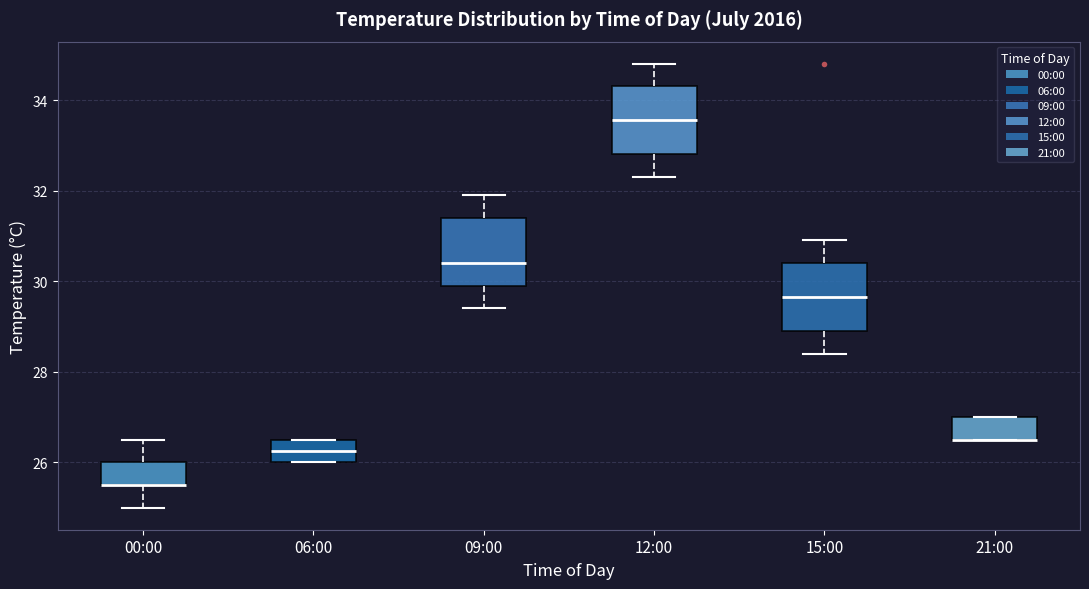

Where is the upper edge of the box for 00:00 on the y-axis? The values are not printed on the chart, so give them approximately, as read against the axis.

26.0